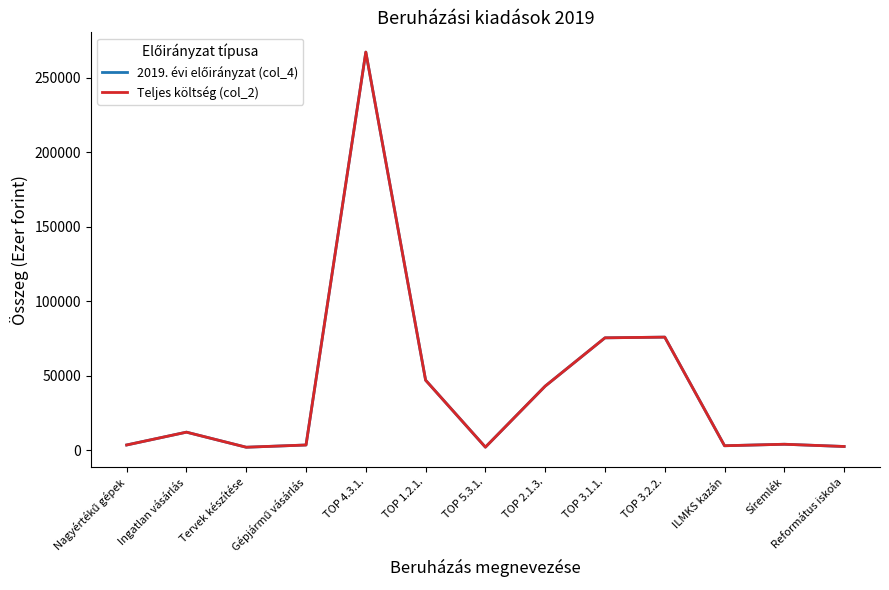

Between TOP 4.3.1. and Nagyértékű gépek, which is larger?

TOP 4.3.1.